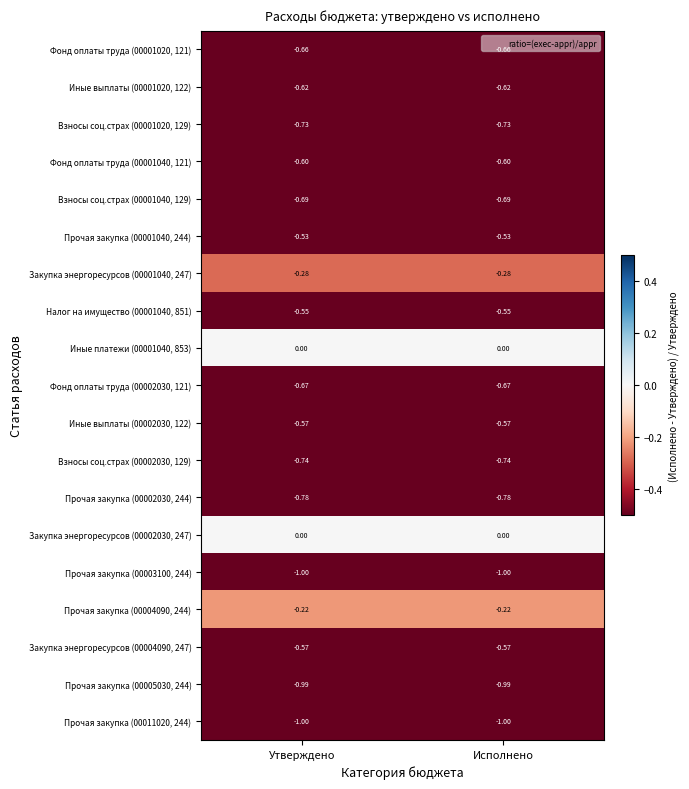

How many categories are shown in the chart?

2